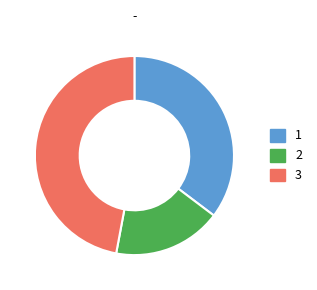

Between 1 and 3, which is larger?

3